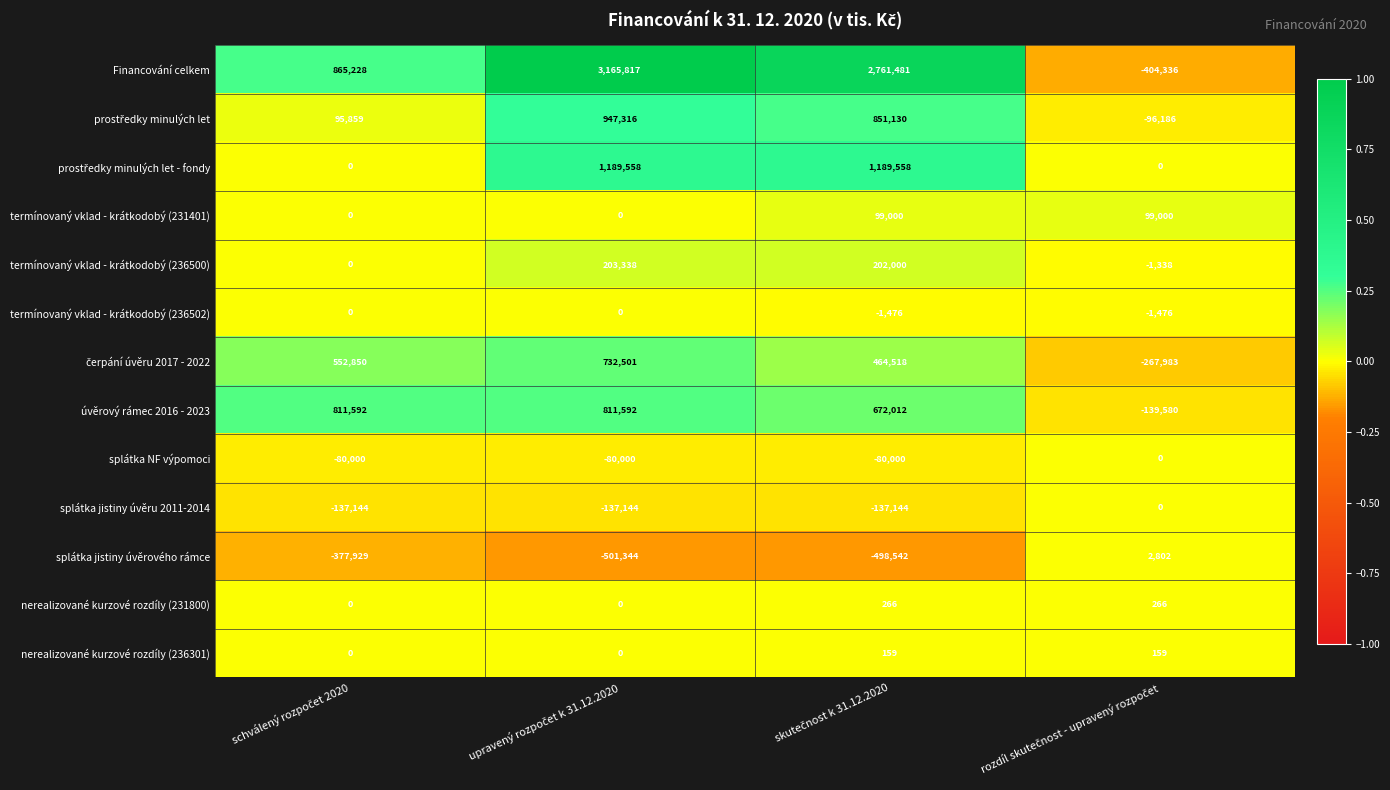

Which series has the largest total across all categories?

Financování celkem